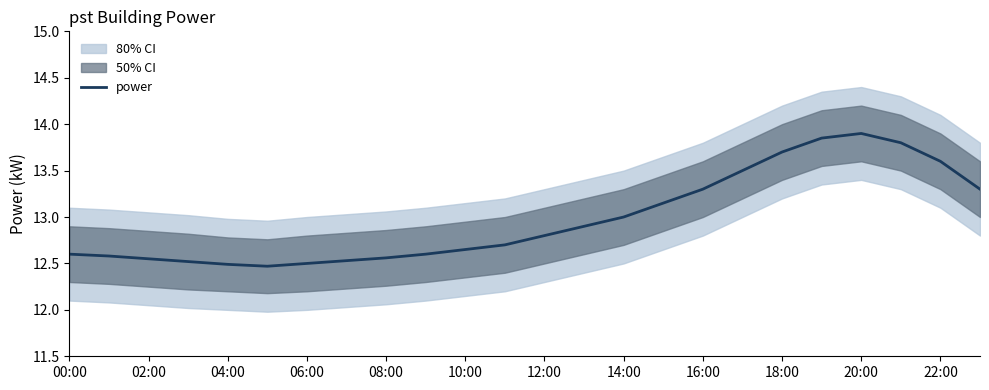

Reading left to right, transcribe all the data shown in this chart.

12.6	12.6	12.6	12.5	12.5	12.5	12.5	12.5	12.6	12.6	12.7	12.7	12.8	12.9	13.0	13.2	13.3	13.5	13.7	13.8	13.9	13.8	13.6	13.3